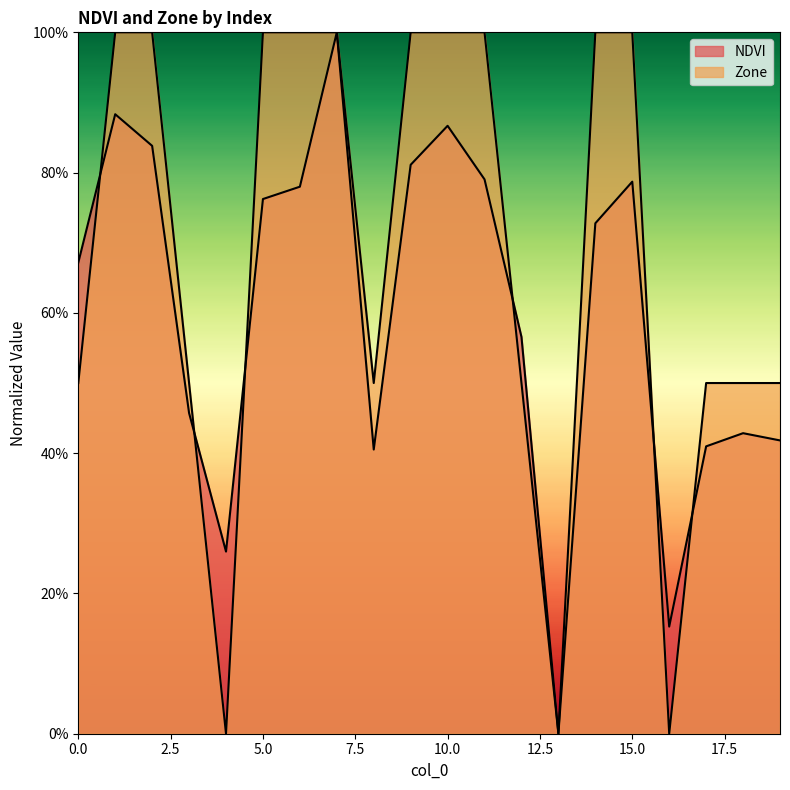

In NDVI, how many points are lower than both neighbors (excluding endpoints)?

4